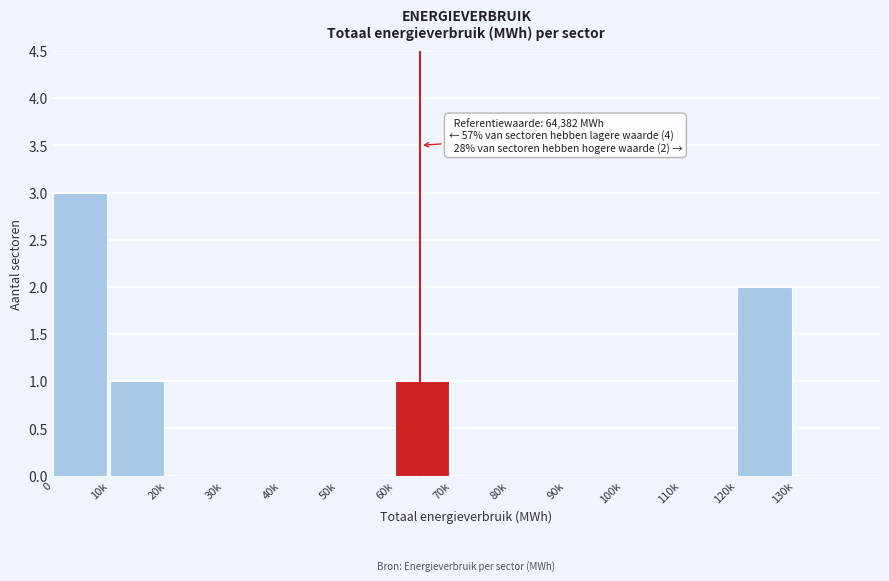

Reading left to right, list all the values displayed in this chart.

0=3	10k=1	20k=0	30k=0	40k=0	50k=0	60k=1	70k=0	80k=0	90k=0	100k=0	110k=0	120k=2	130k=0